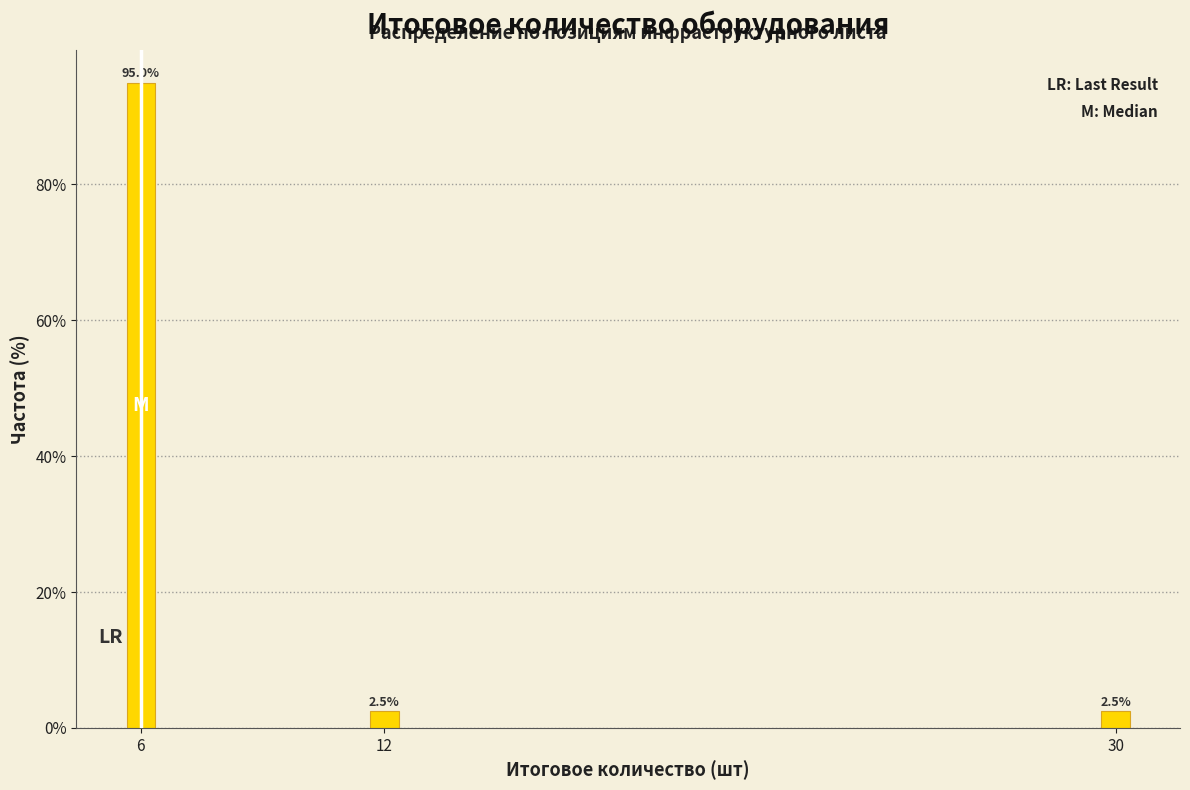

Reading right to left, what are all the values shown in this chart?

30=2.5	12=2.5	6=95.0